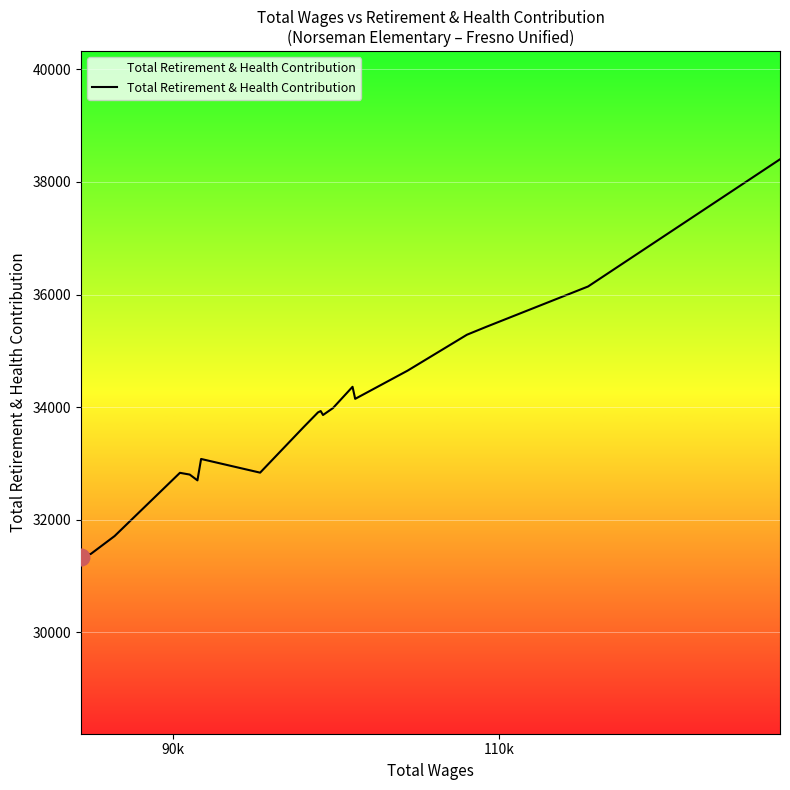

What is the smallest value displayed?

31332